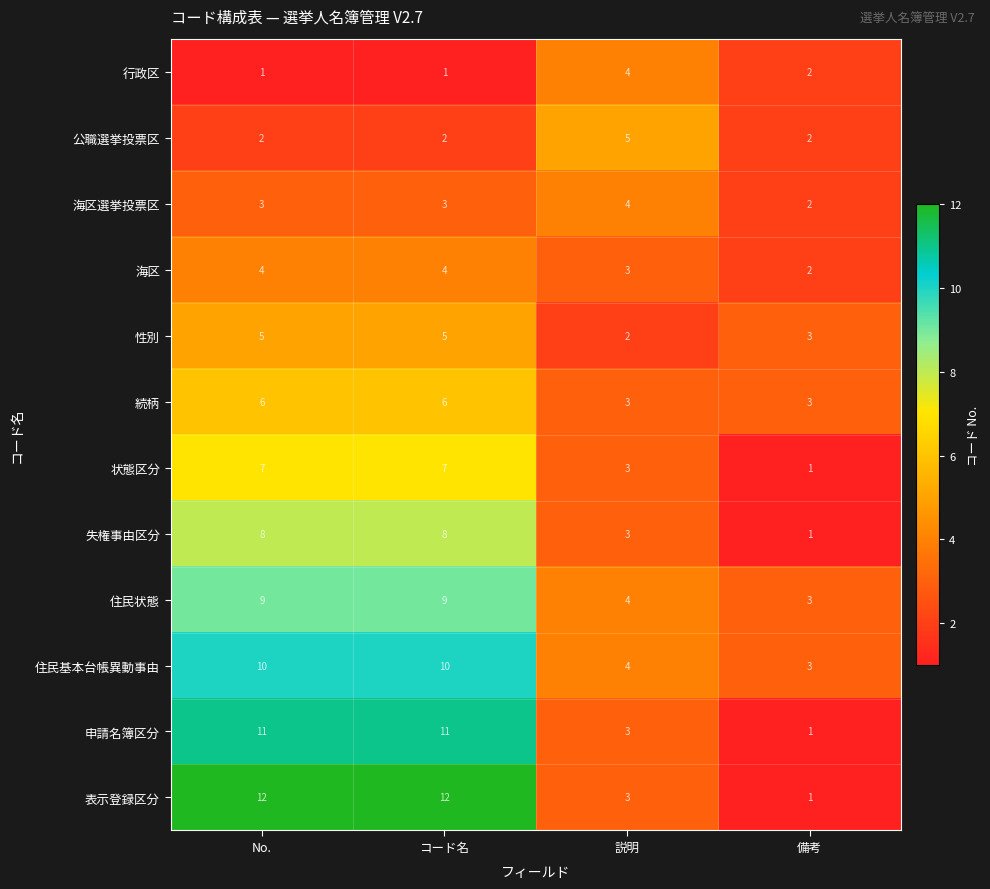

At which label does 失権事由区分 reach its minimum?

備考